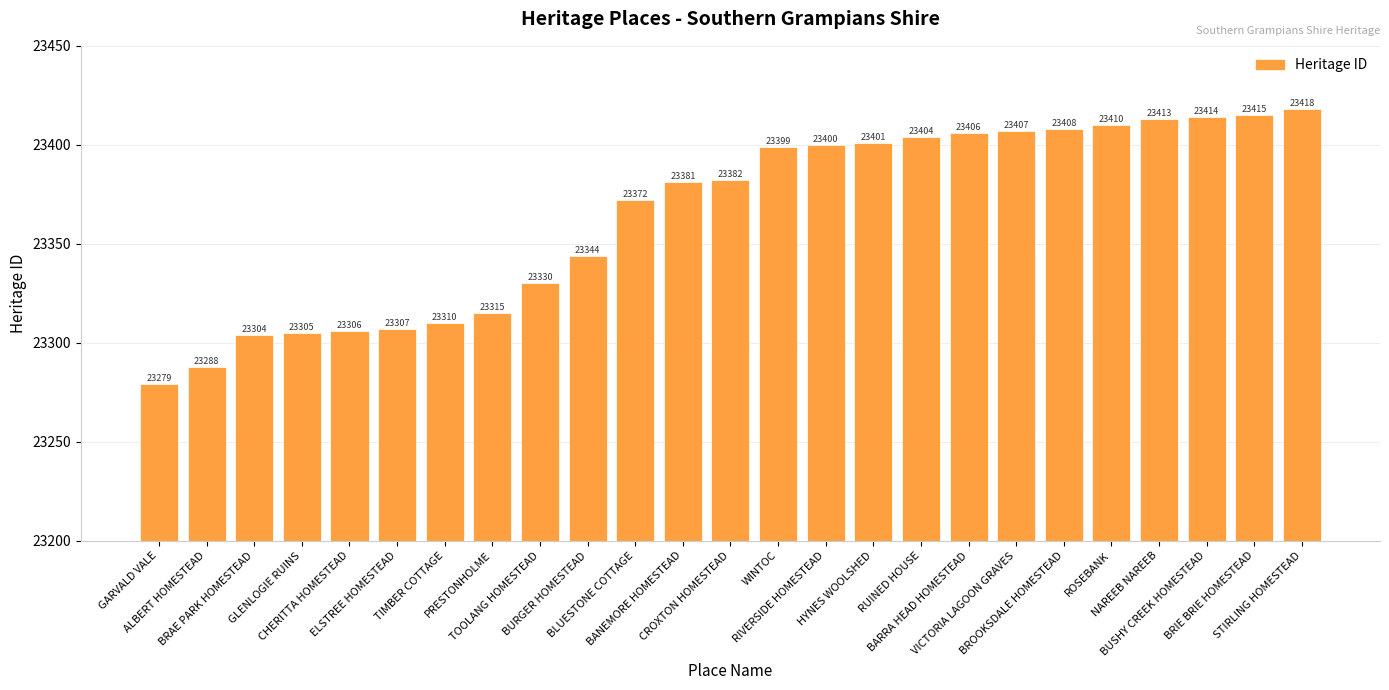

Are the bars grouped side by side (vs. stacked)?

No